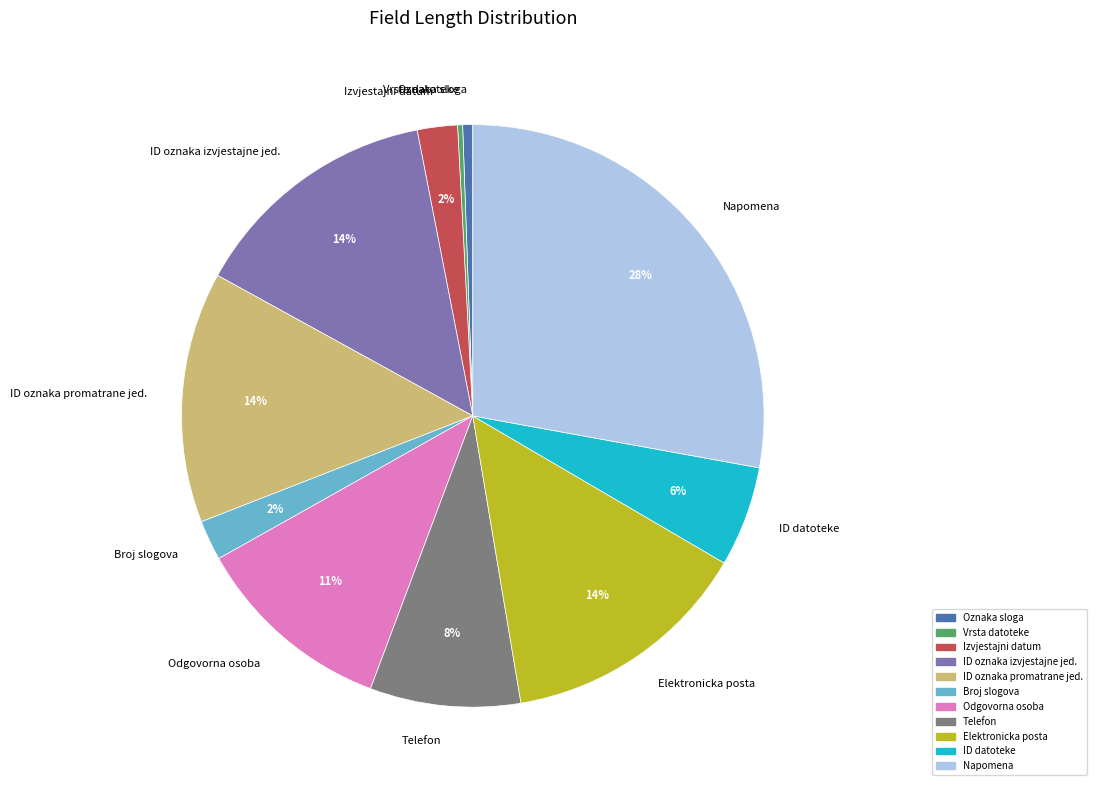

Approximately how many times larger is the value at ID oznaka promatrane jed. compared to ID oznaka izvjestajne jed.?

1.0